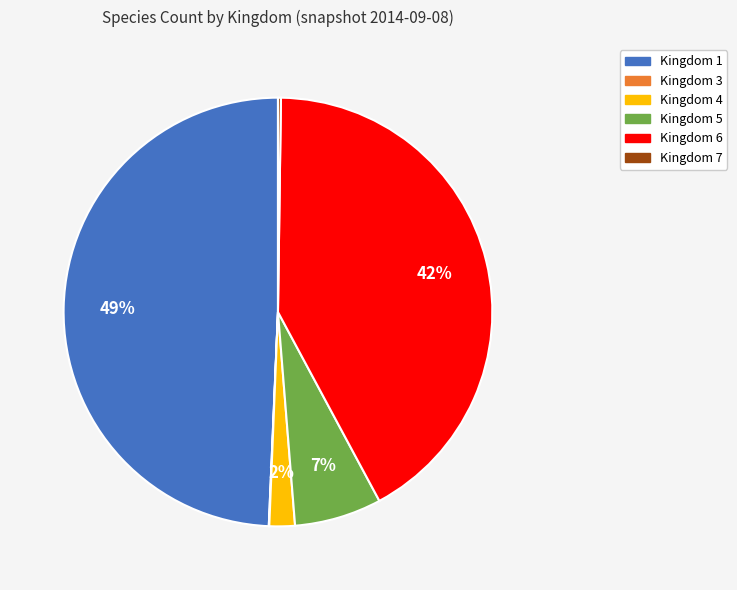

Combined, do Kingdom 1 and Kingdom 5 account for over 50%?

Yes